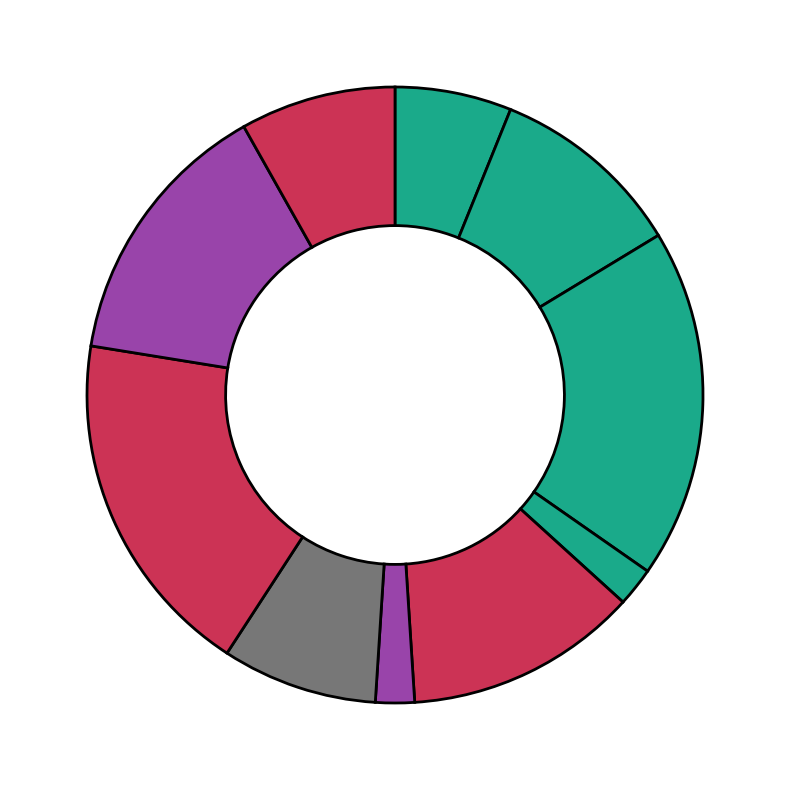

How many segments does this pie chart have?

10